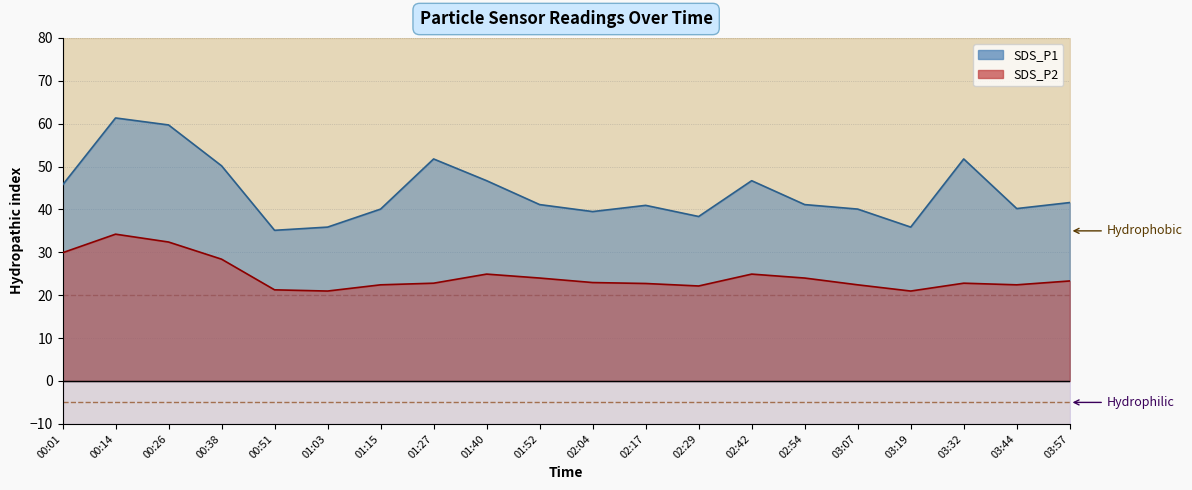

True or false: SDS_P1 has more than 2 interior local peaks.

True